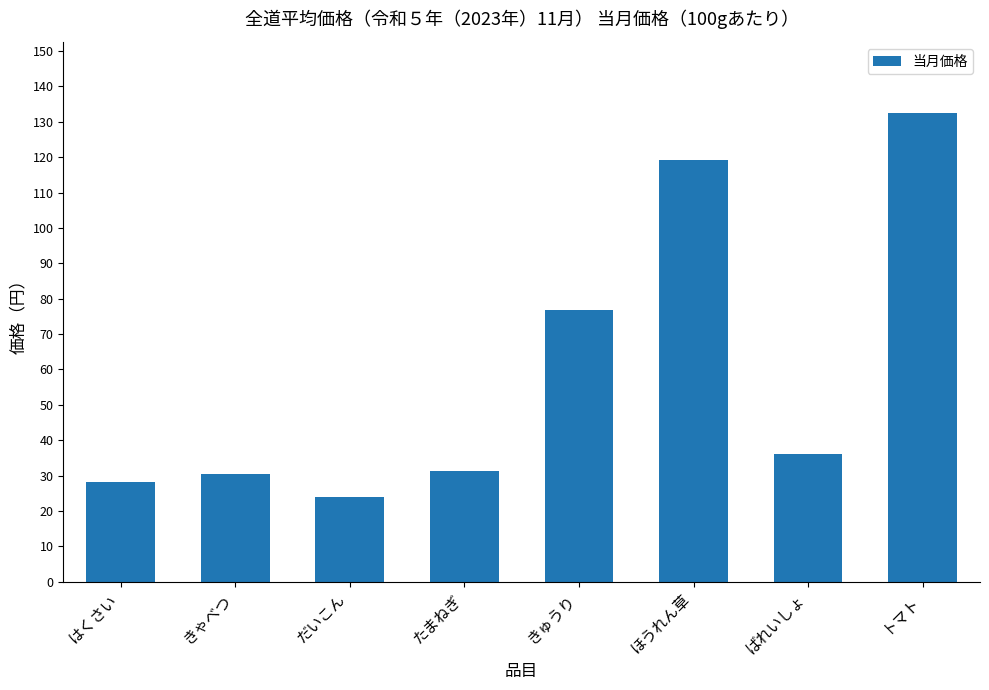

What is the sum of the values at ばれいしょ and きゅうり?

112.9